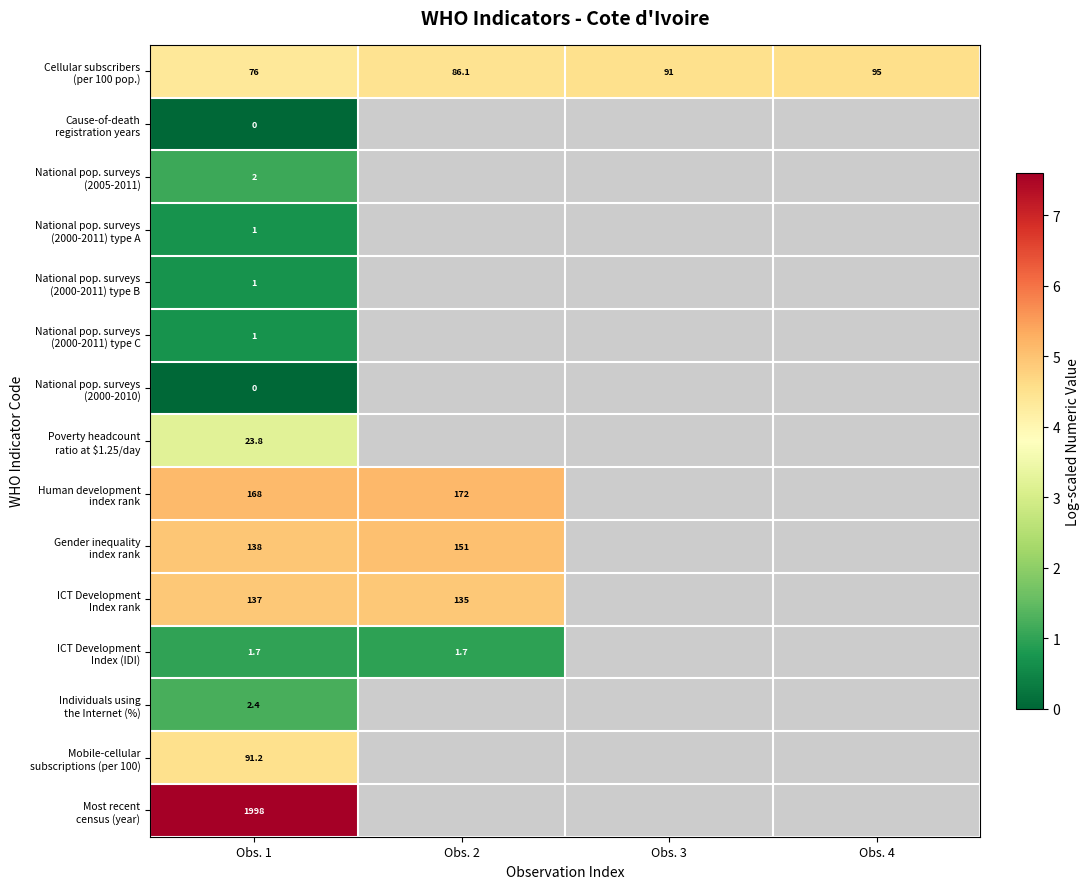

Between Obs. 1 and Obs. 4, which series saw the biggest shift?

Cellular subscribers (per 100 pop.)